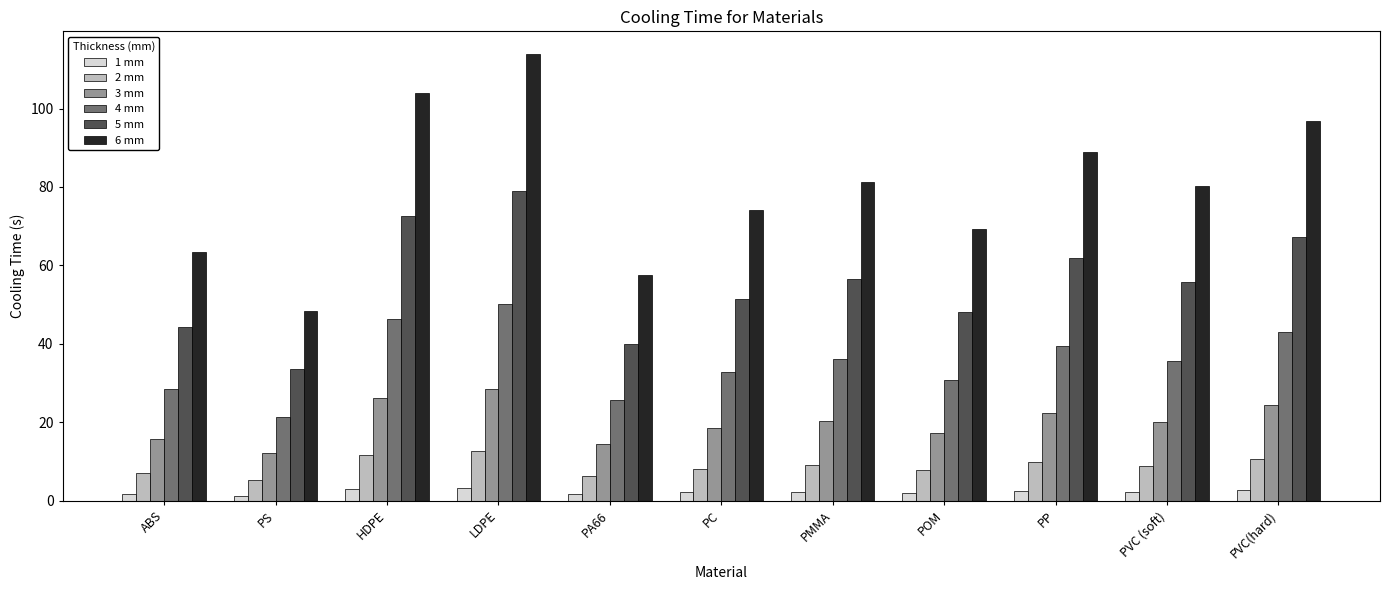

What is the label of the 2nd bar from the right?

PVC (soft)